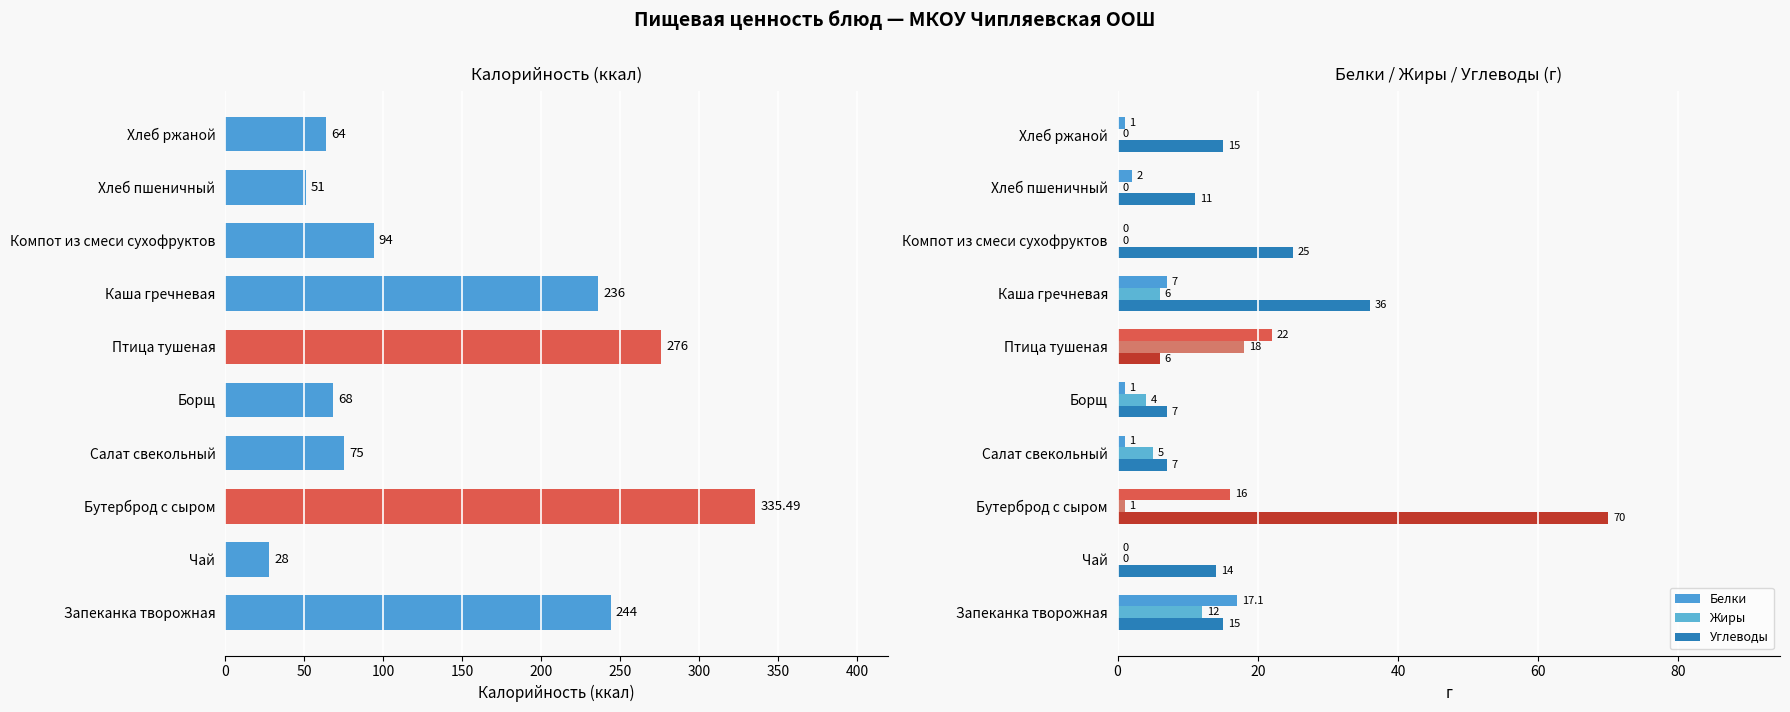

Count the number of data series in this chart.

4